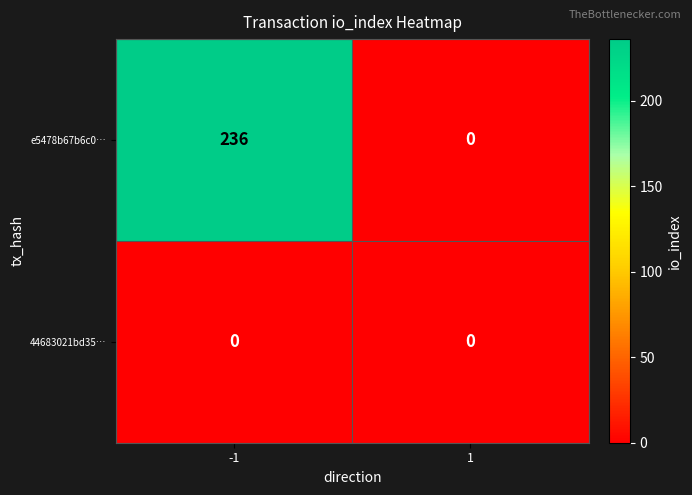

Reading left to right, what are all the values shown in this chart?

e5478b67b6c0…: 236	0
44683021bd35…: 0	0